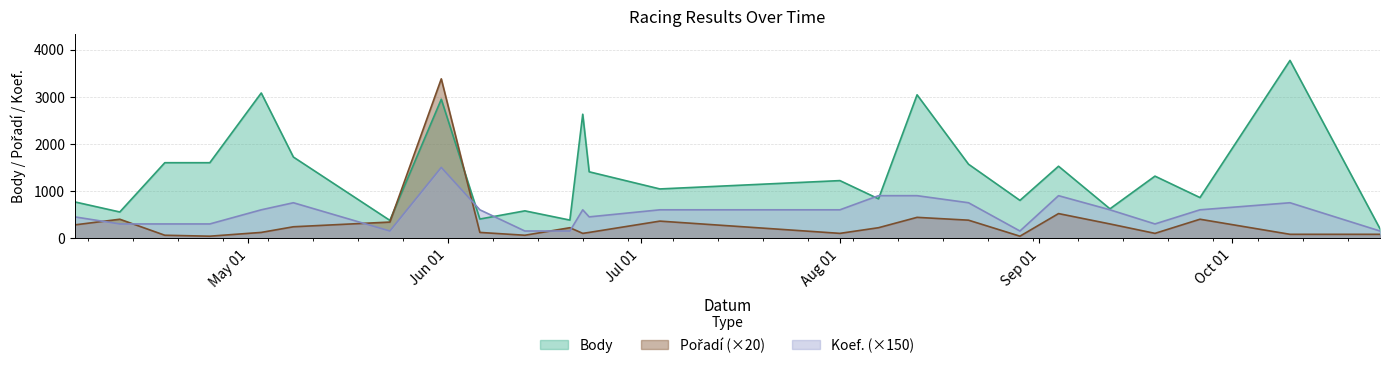

Between which two adjacent categories do Koef. and Pořadí first intersect?

2009-04-04 and 2009-04-11